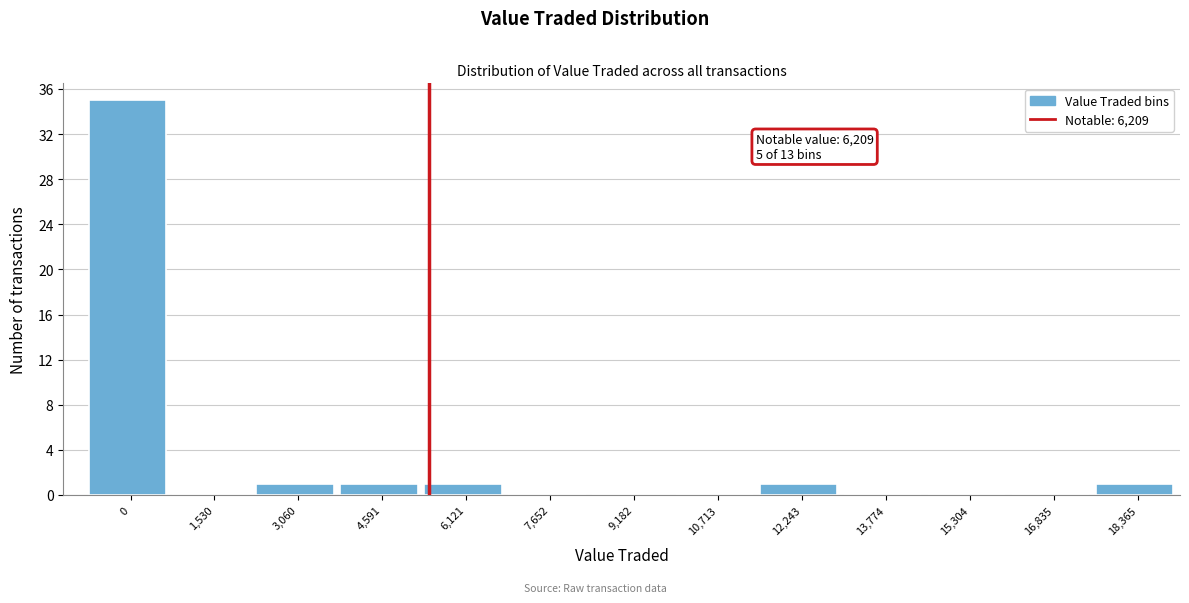

Reading left to right, list all the values displayed in this chart.

0=35	1,530=0	3,060=1	4,591=1	6,121=1	7,652=0	9,182=0	10,713=0	12,243=1	13,774=0	15,304=0	16,835=0	18,365=1